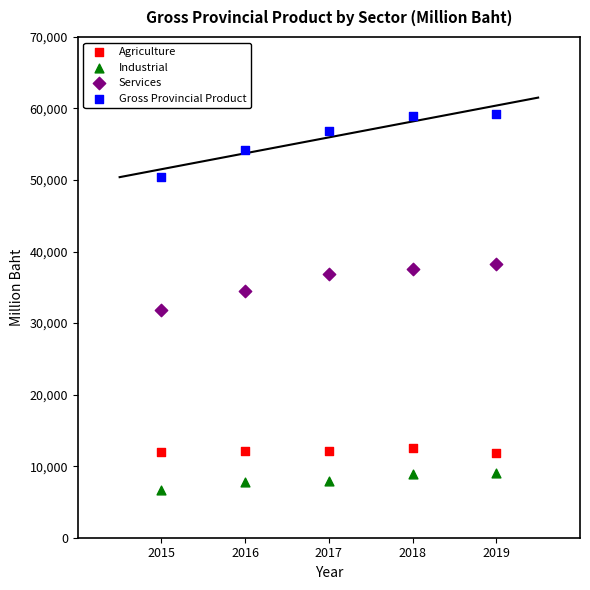

Which series reaches the maximum Y coordinate?

Gross Provincial Product